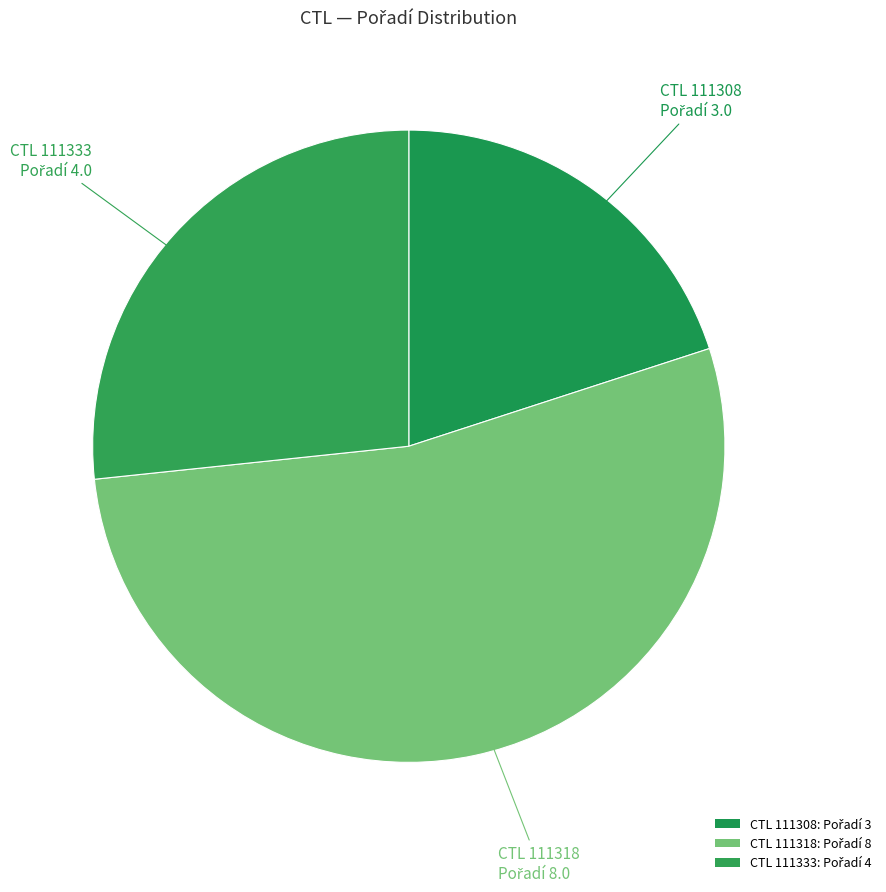

Count the number of slices in the pie.

3